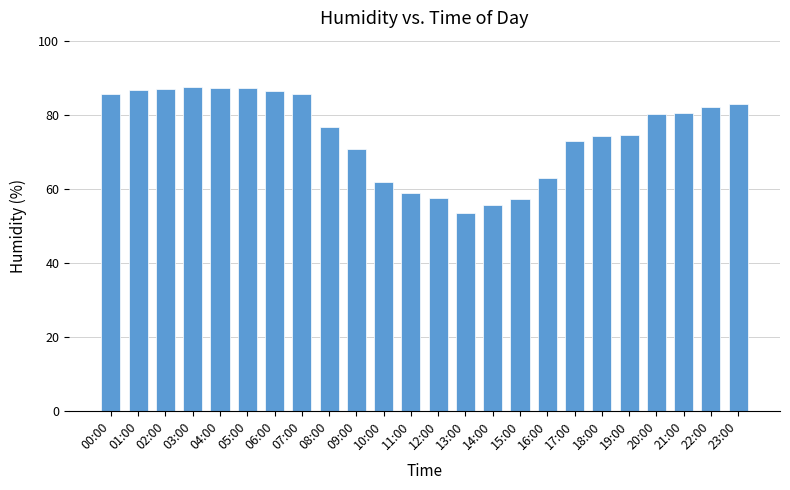

What is the difference between the maximum and minimum values?

33.9